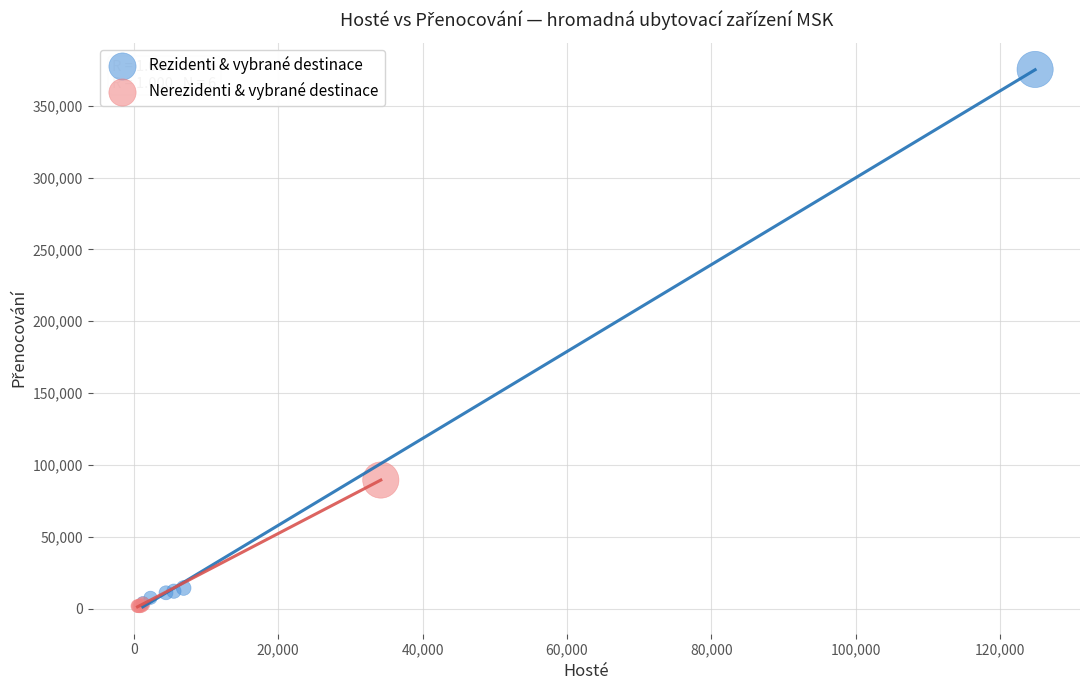

Which series has the widest spread of Y values?

Rezidenti & vybrané destinace